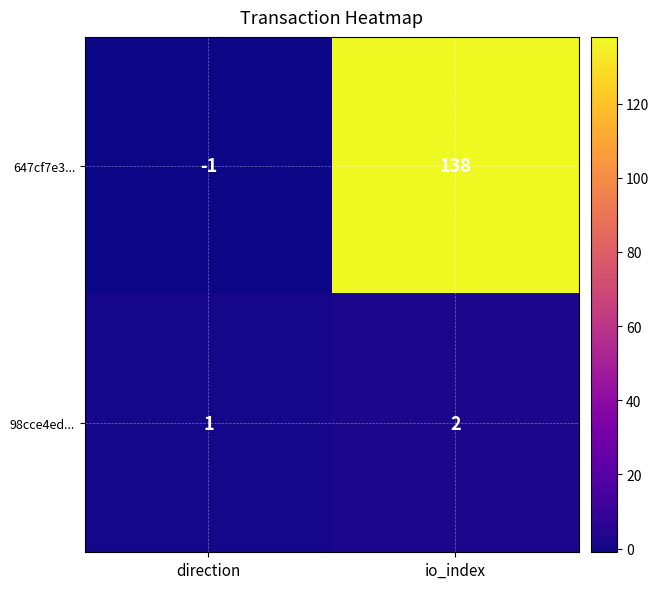

Is it true that 98cce4ed... equals 2 at io_index?

True